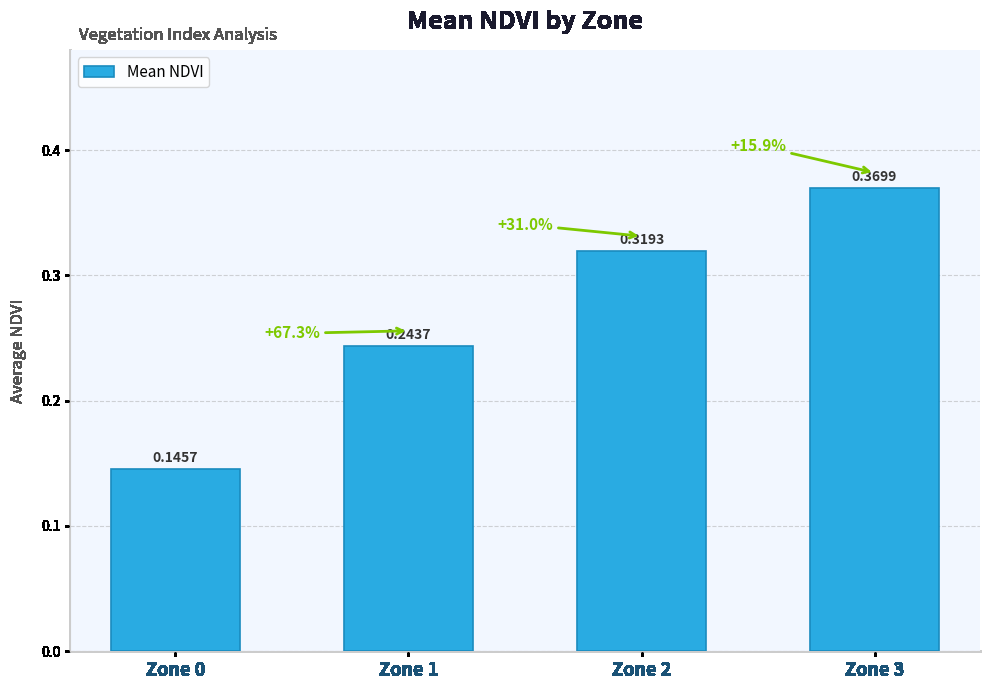

List the labels in order of value, smallest first.

Zone 0, Zone 1, Zone 2, Zone 3